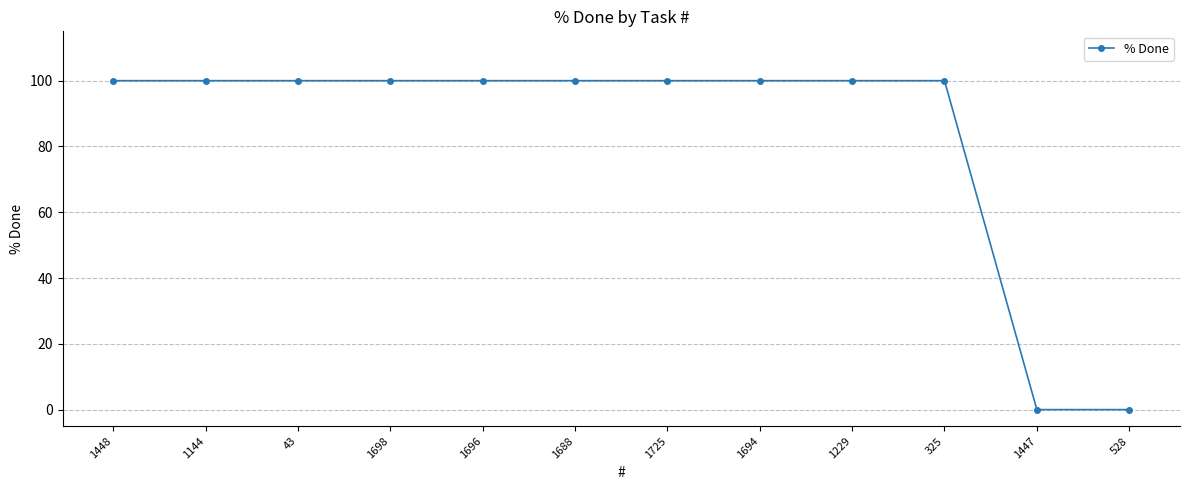

What is the ratio of the value at 43 to the value at 325?

1.0